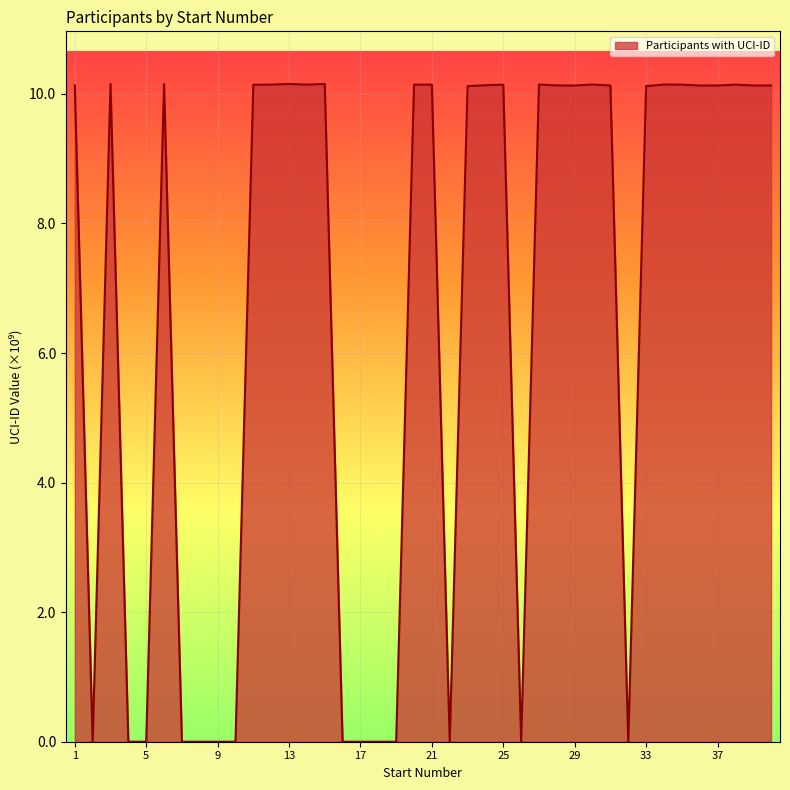

What is the difference between the maximum and minimum values?

10.2